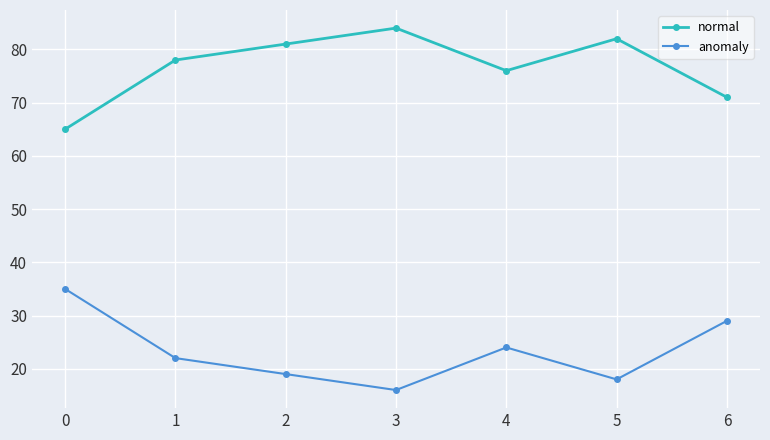

What is the smallest value displayed?

16